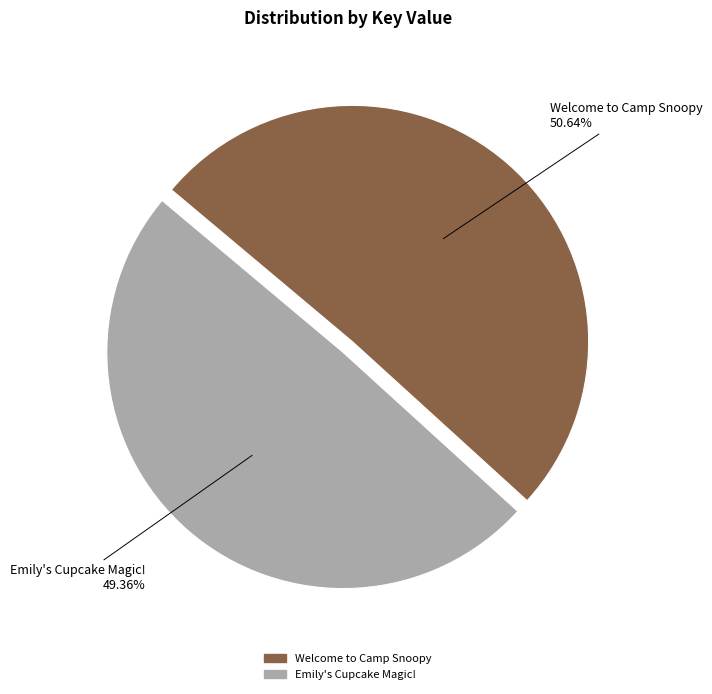

Approximately how many times larger is the value at Emily's Cupcake Magic! compared to Welcome to Camp Snoopy?

1.0